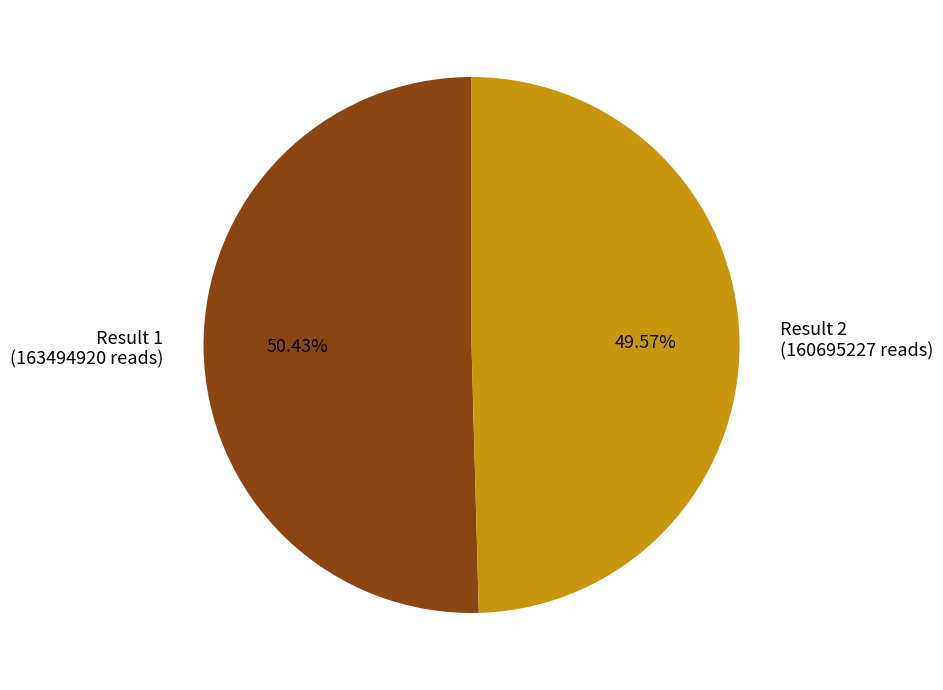

Rank the categories by value from lowest to highest.

Result 2, Result 1